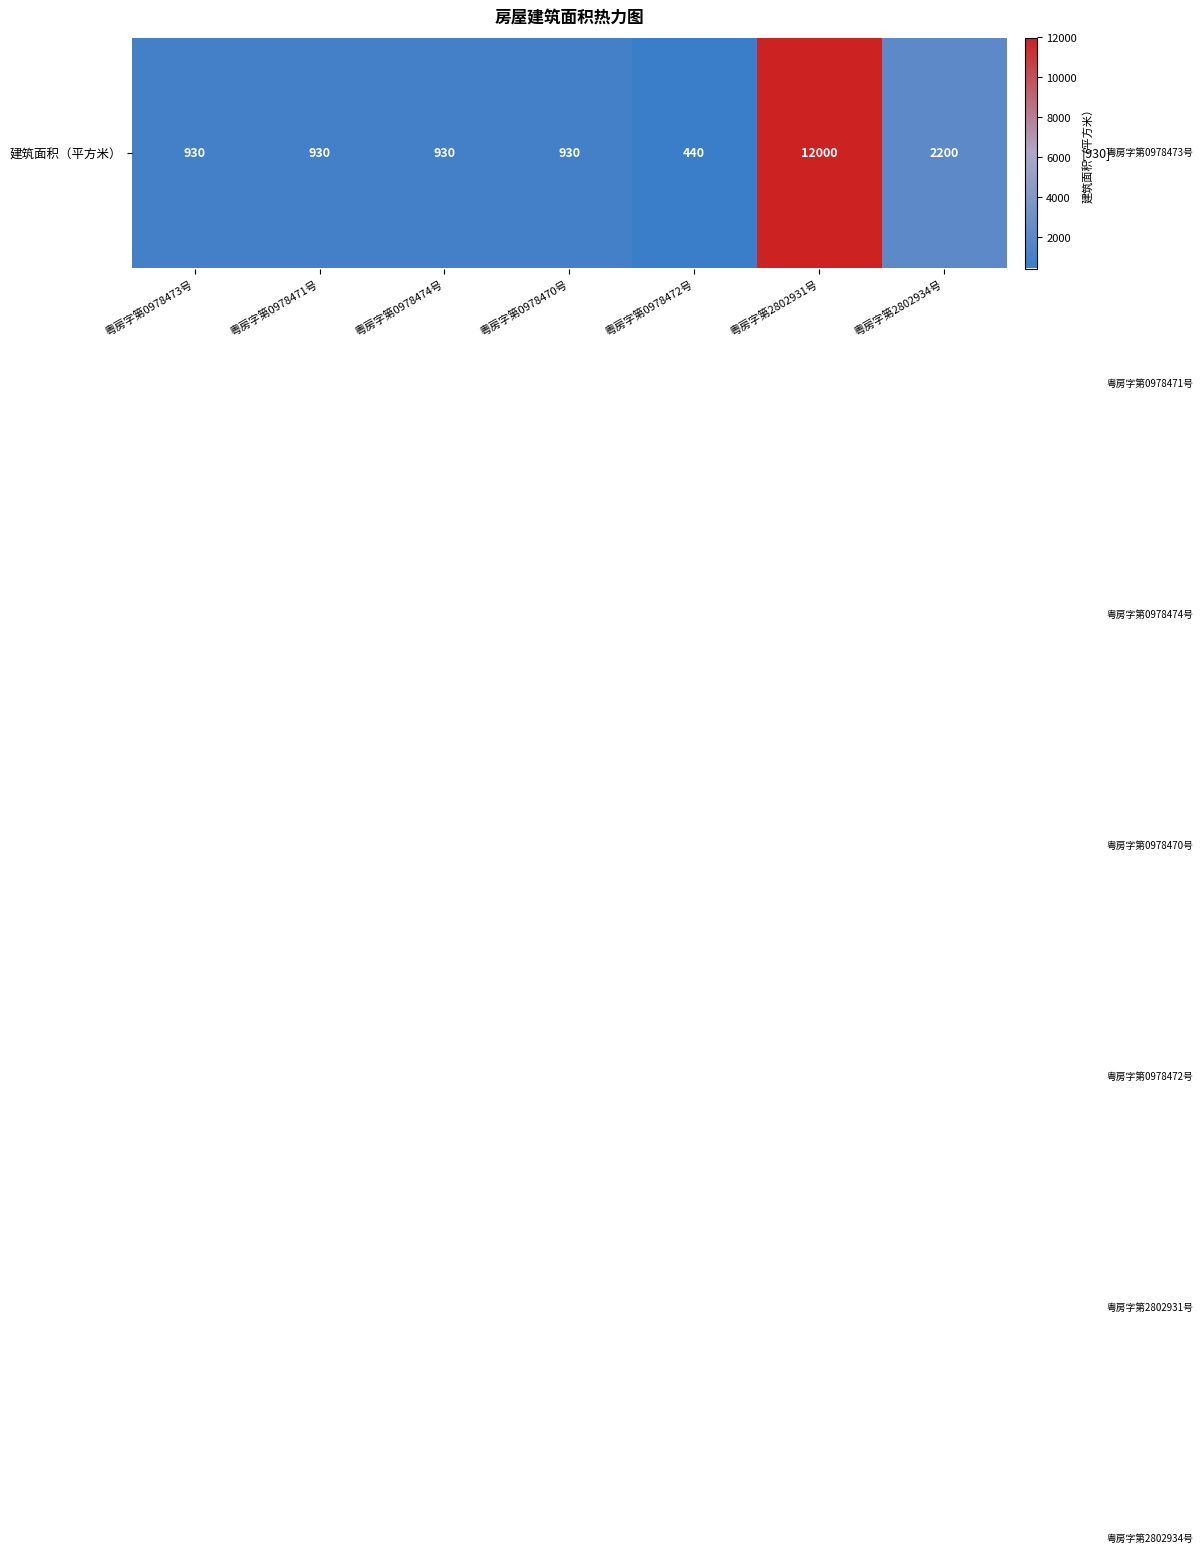

Which label corresponds to the largest value in the chart?

粤房字第2802931号